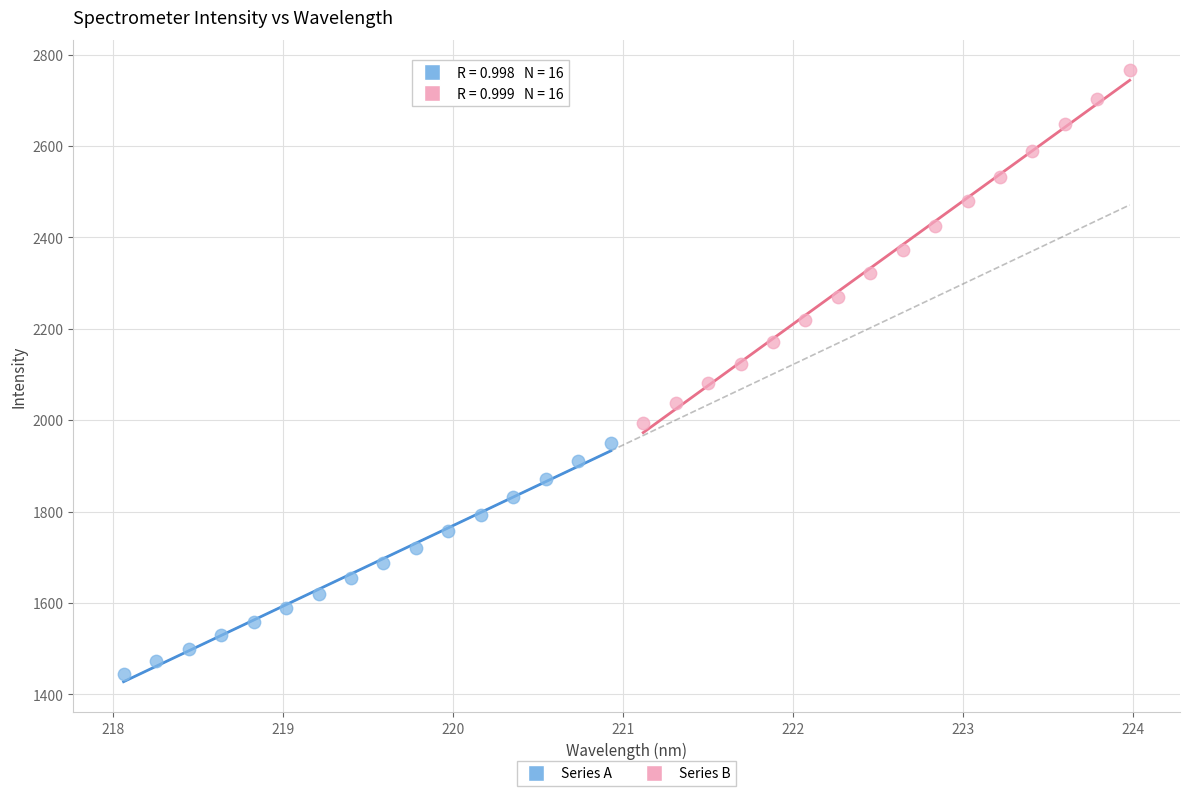

Which series has the largest Y range (max minus min)?

Series B